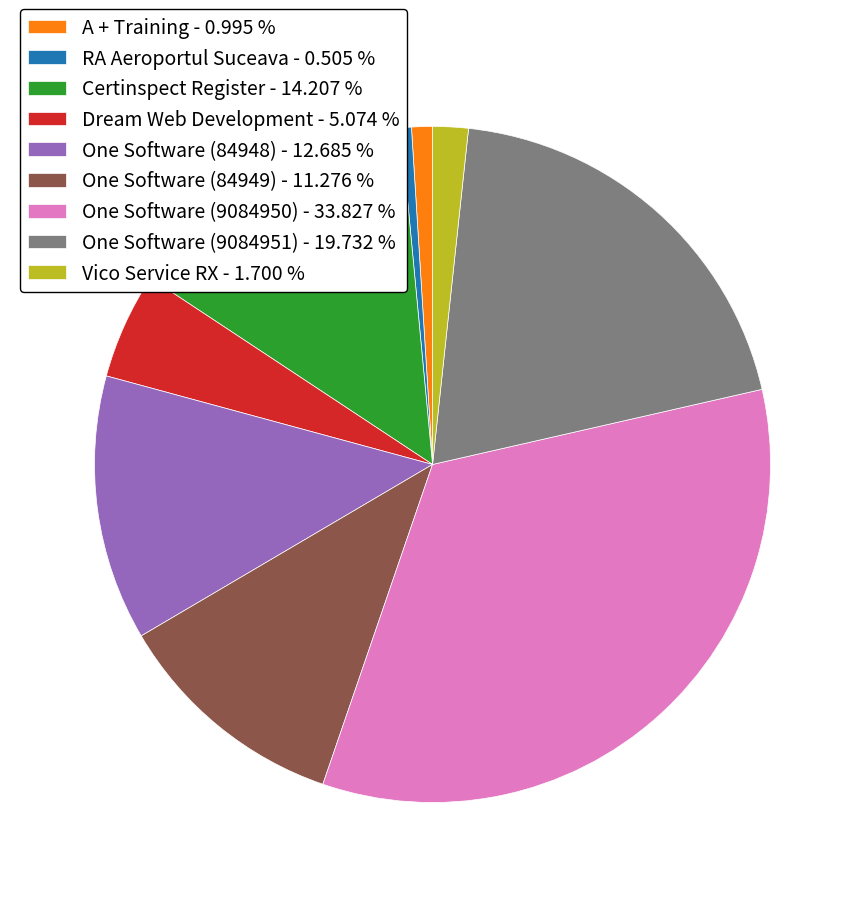

Combined, do One Software (84949) - 11.276 % and A + Training - 0.995 % account for over 50%?

No